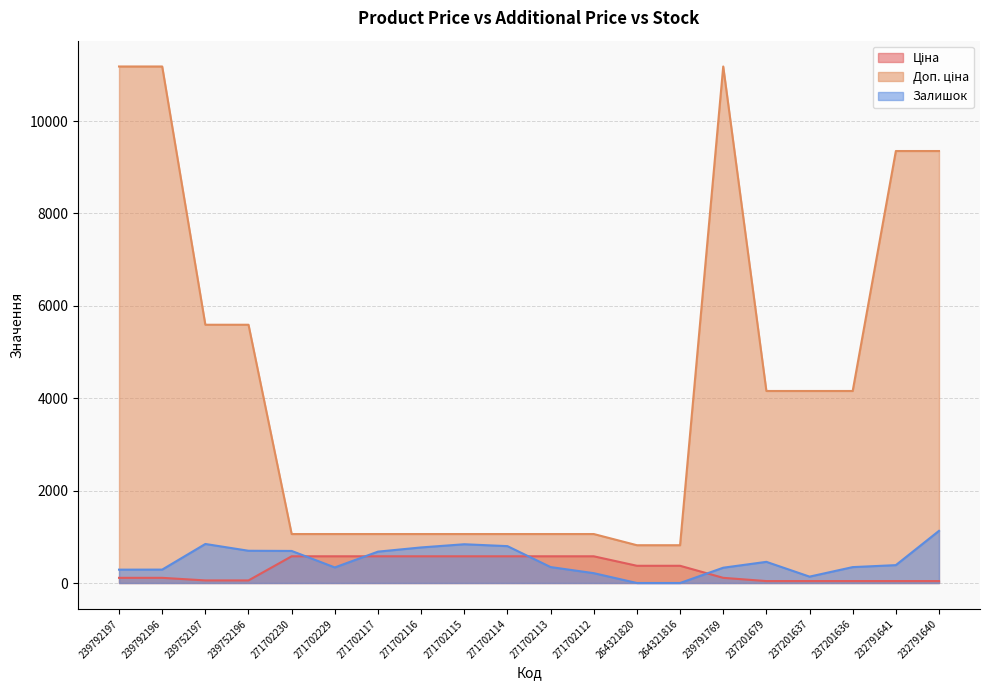

Count the number of data series in this chart.

3